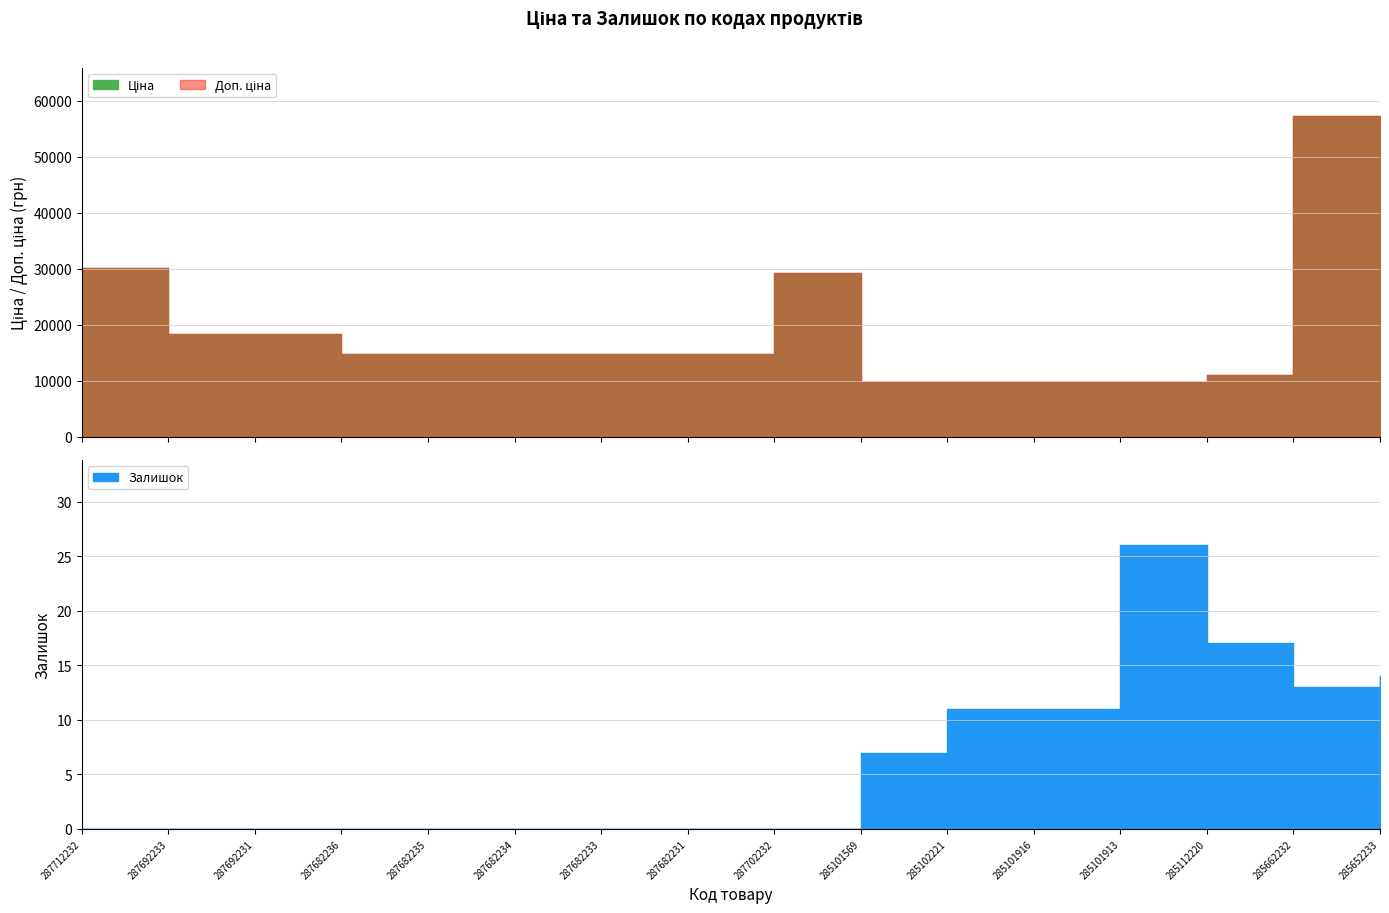

True or false: Ціна and Залишок intersect in this chart.

False